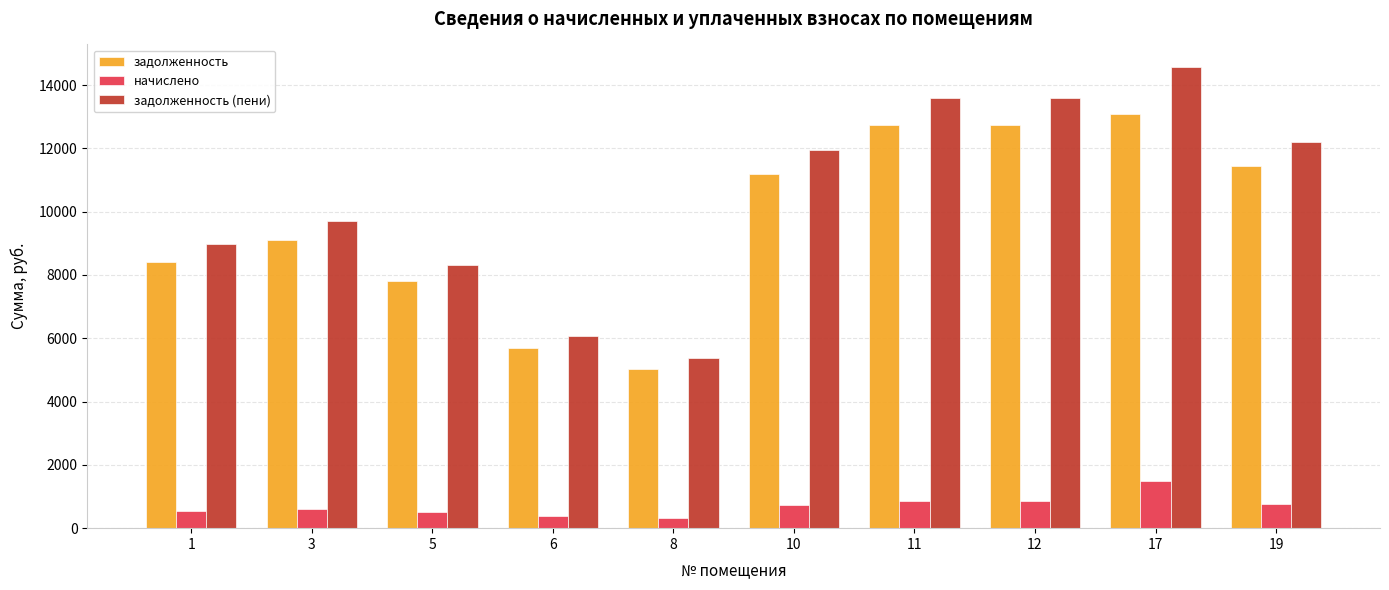

The value of задолженность at 8 is 5033.3. True or false?

True